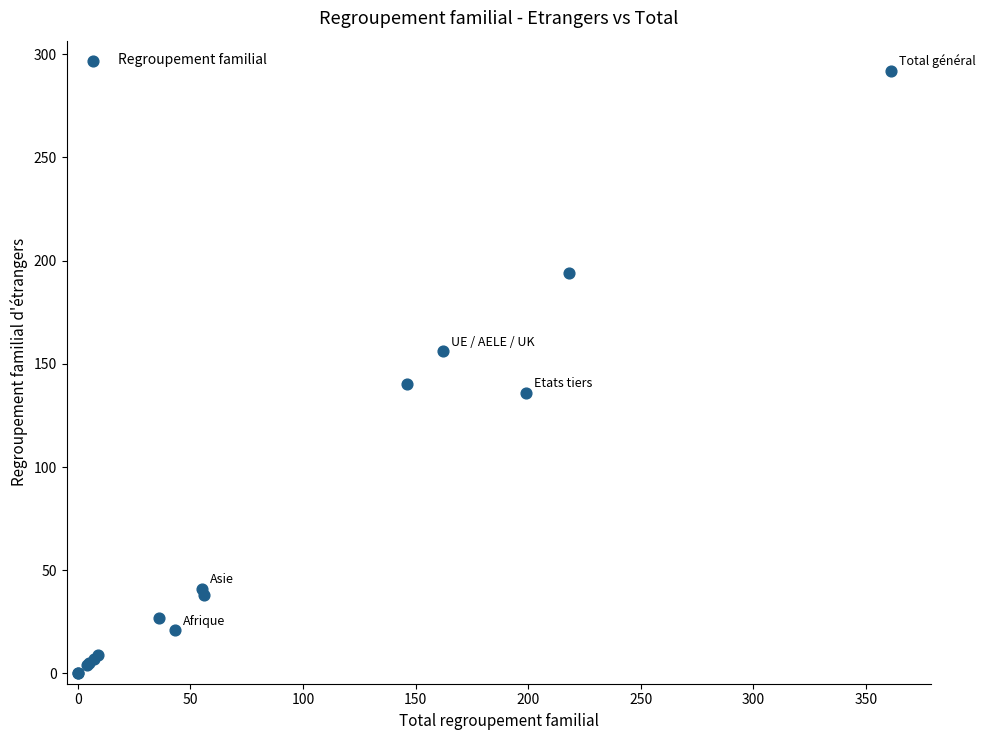

What Y value in the scatter plot is closest to 146?

140